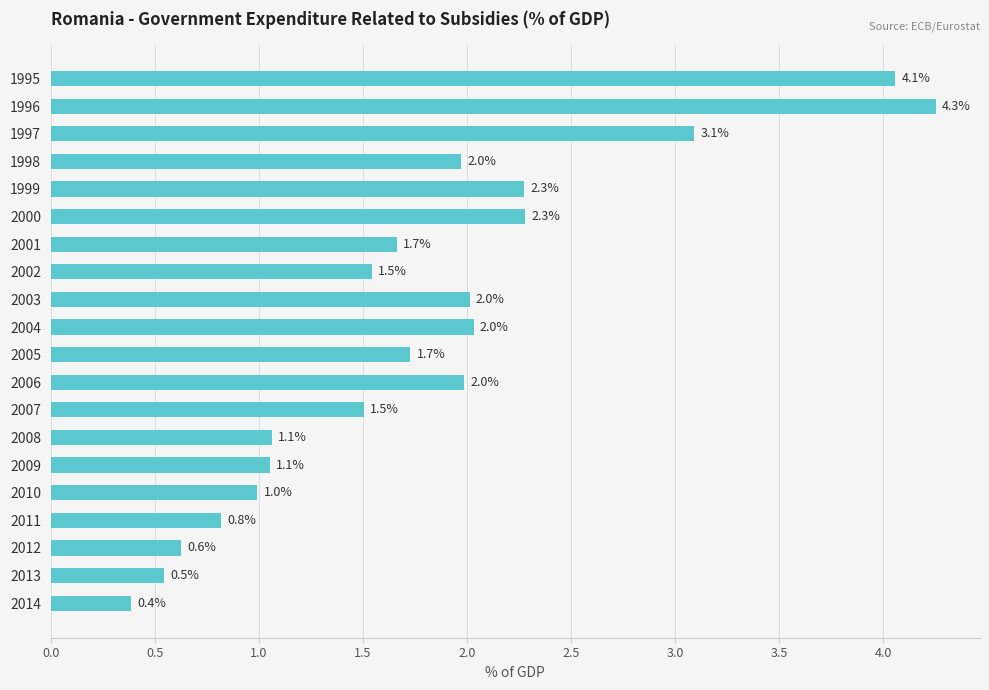

What is the value of the 3rd bar from the top?

3.1